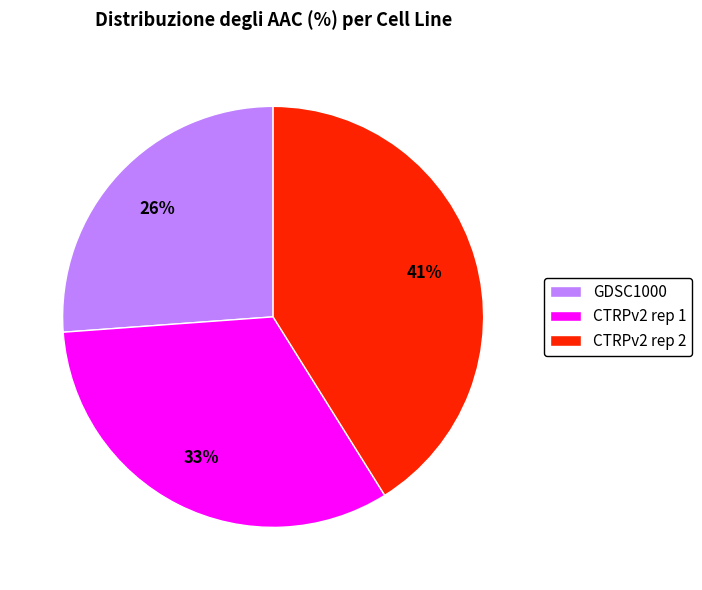

To the nearest percent, what percentage of the pie is CTRPv2 rep 1?

33%